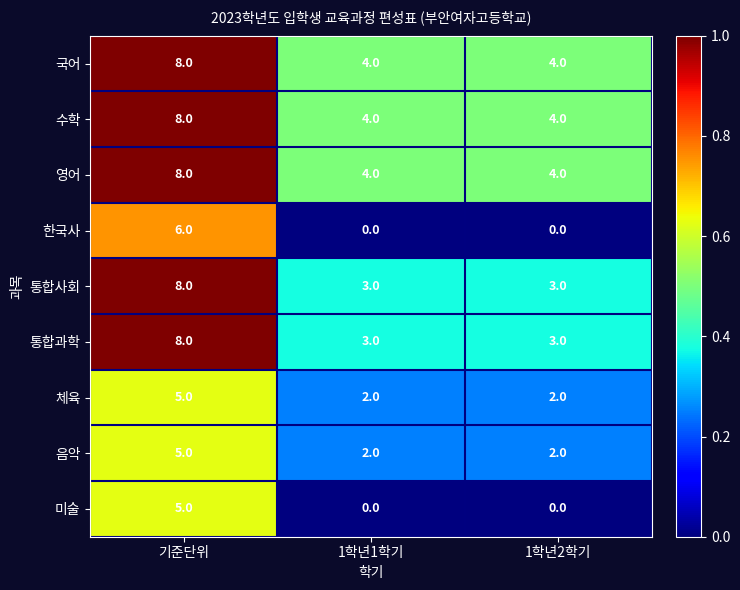

What is the greatest value displayed?

8